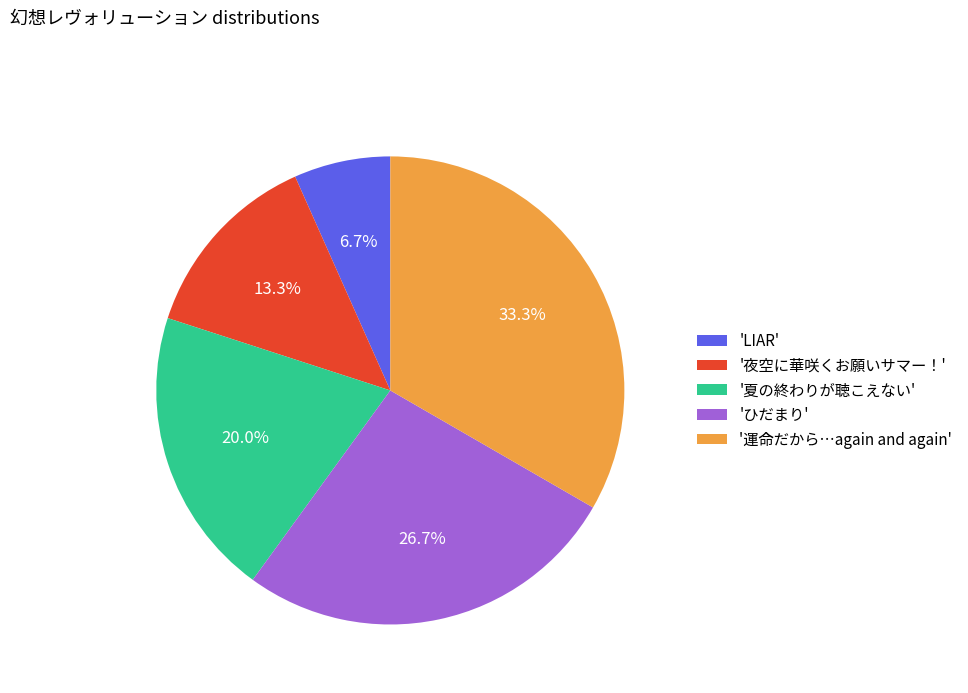

Which category has the biggest portion of the pie?

'運命だから…again and again'